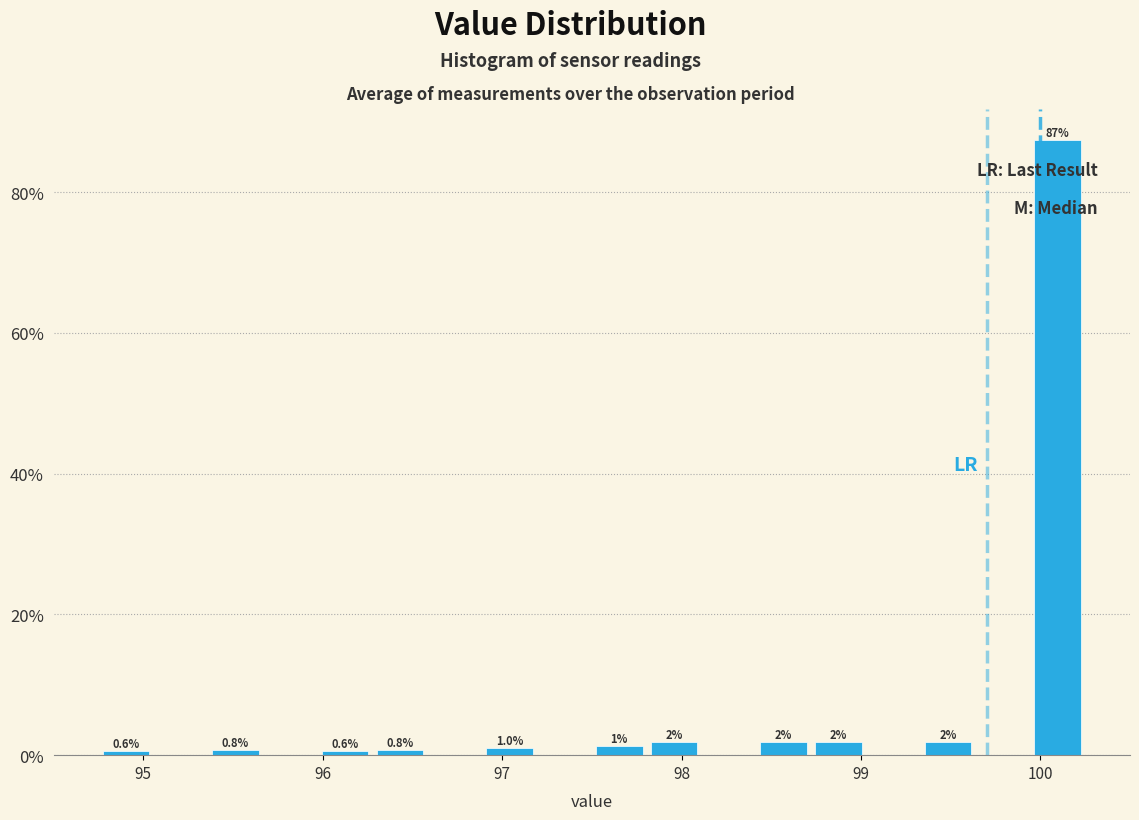

Read against the x-axis, roughly where is the centre of the tallest bar?

100.1